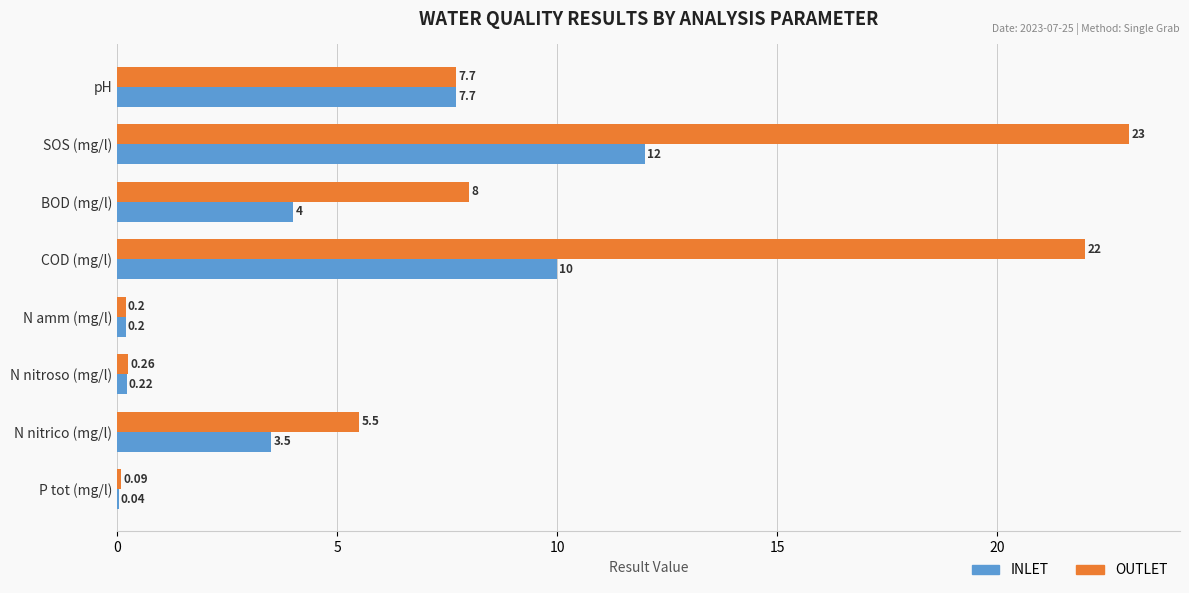

Is the value of OUTLET at P tot (mg/l) greater than the value of INLET at COD (mg/l)?

No